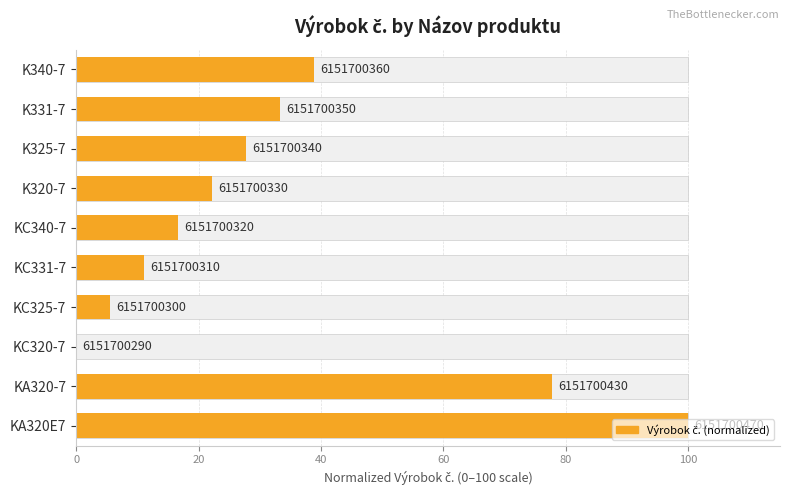

How many distinct data groups are displayed?

1